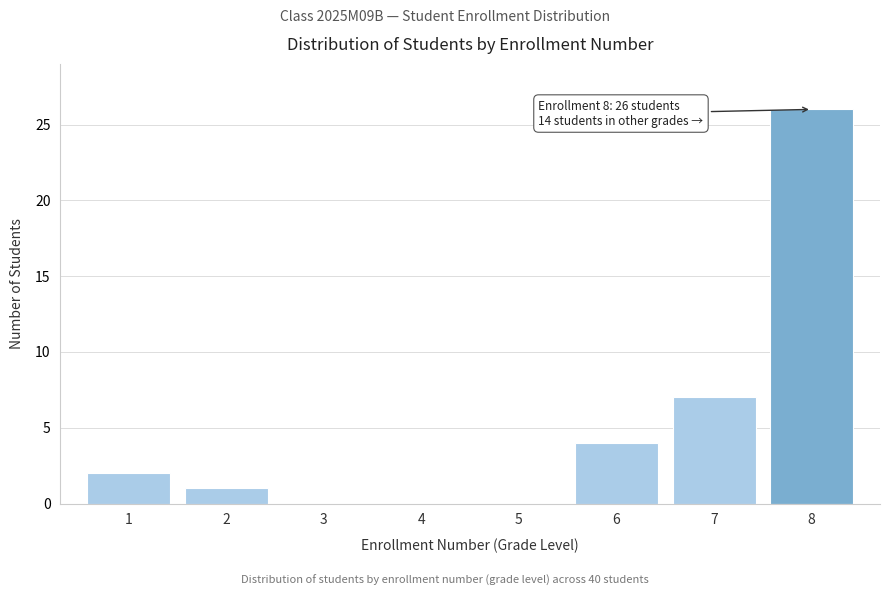

Reading left to right, list all the values displayed in this chart.

1=2	2=1	3=0	4=0	5=0	6=4	7=7	8=26